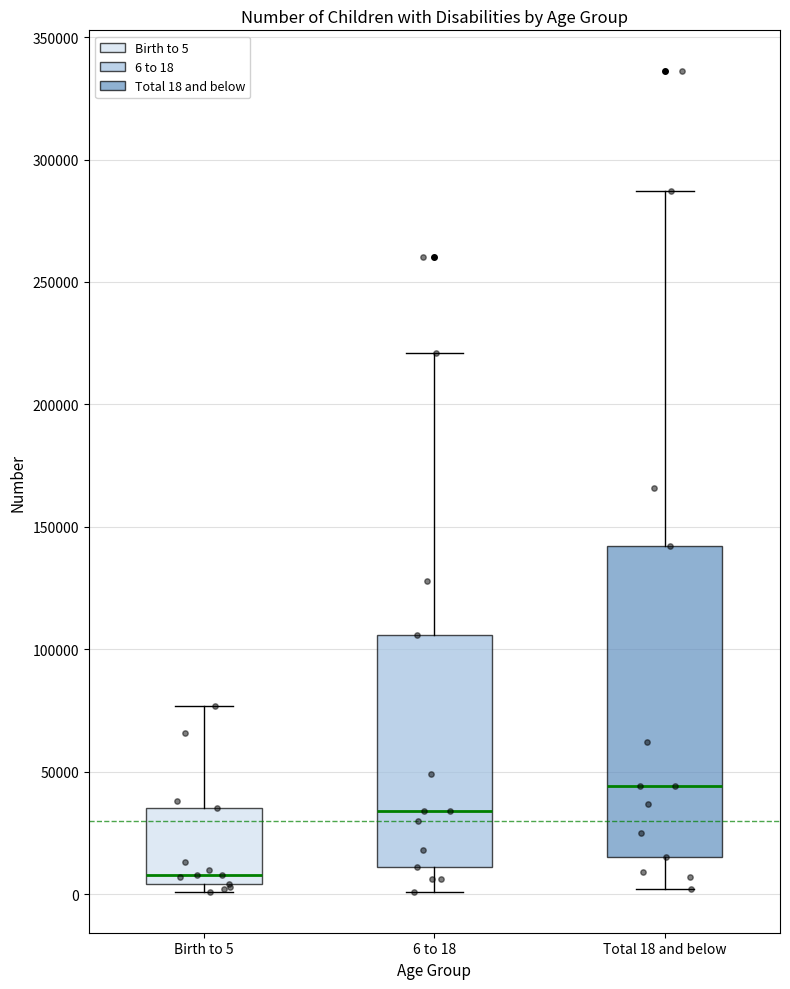

Where does the lower whisker of the box for Total 18 and below end on the y-axis? The values are not printed on the chart, so give them approximately, as read against the axis.

0